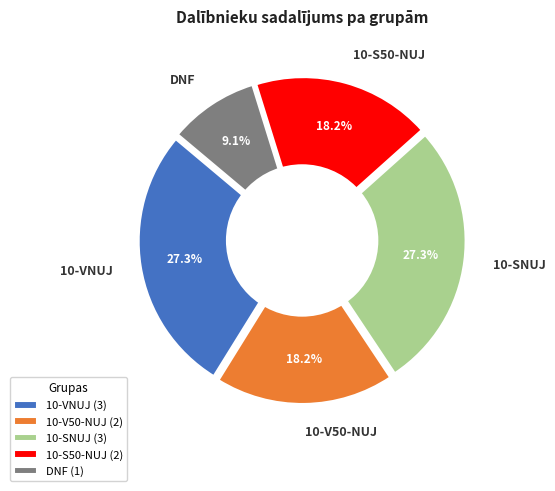

True or false: 10-VNUJ accounts for 27% of the total.

True